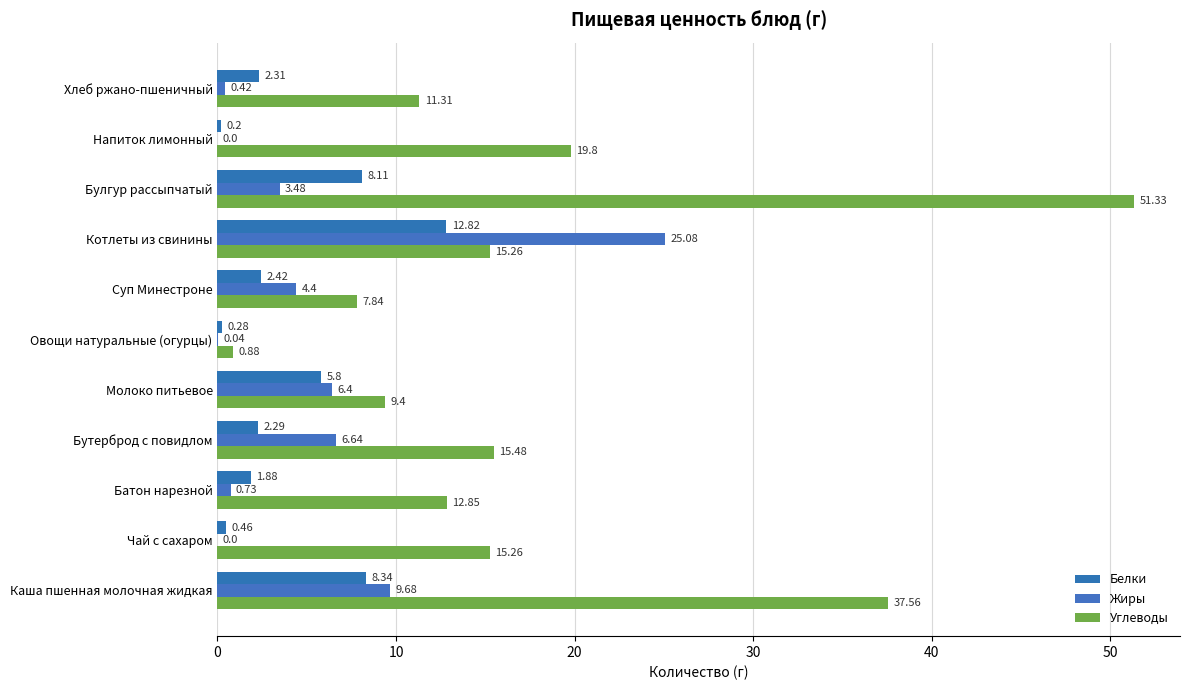

How many distinct data groups are displayed?

3